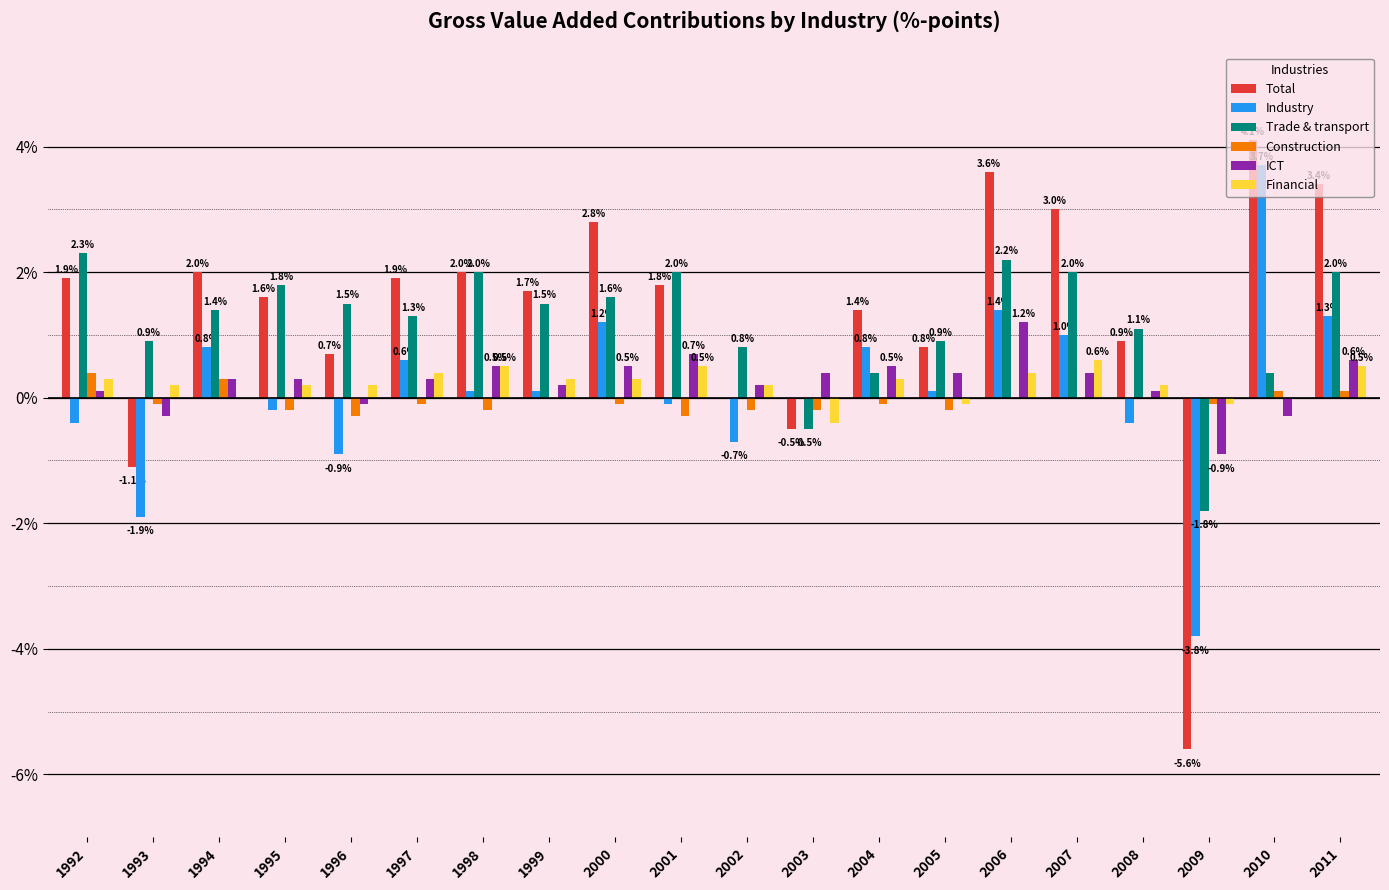

What is the sum of all Trade & transport values?

23.8